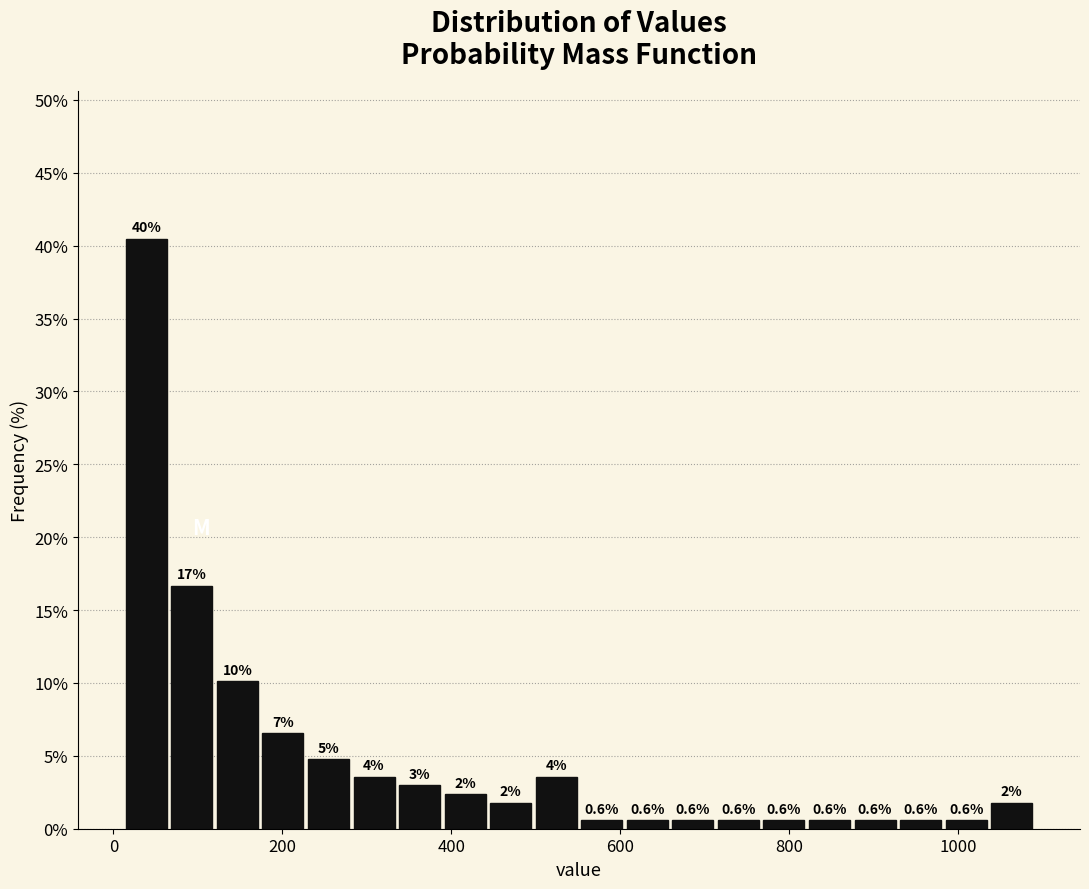

Around what value on the x-axis is the tallest bar? Give the approximate position of its centre, as read against the axis.

40